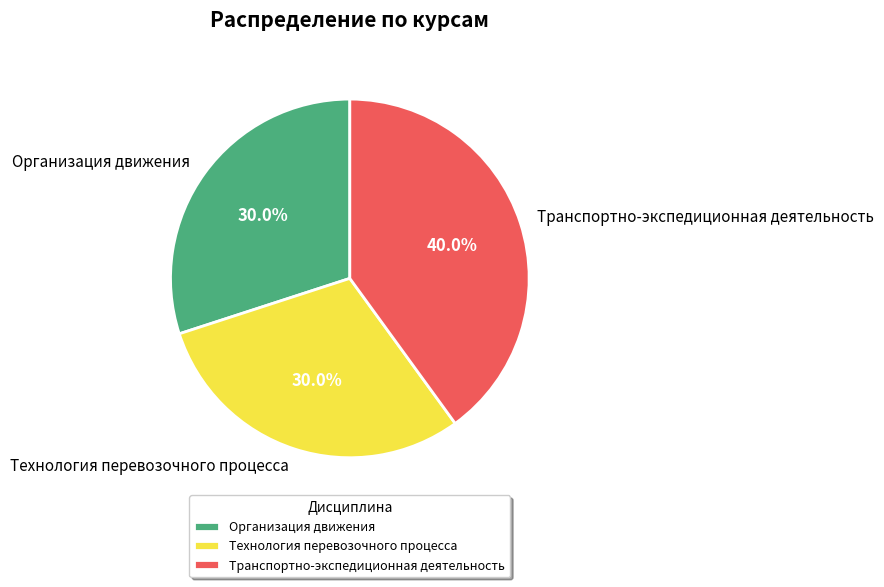

How many segments does this pie chart have?

3